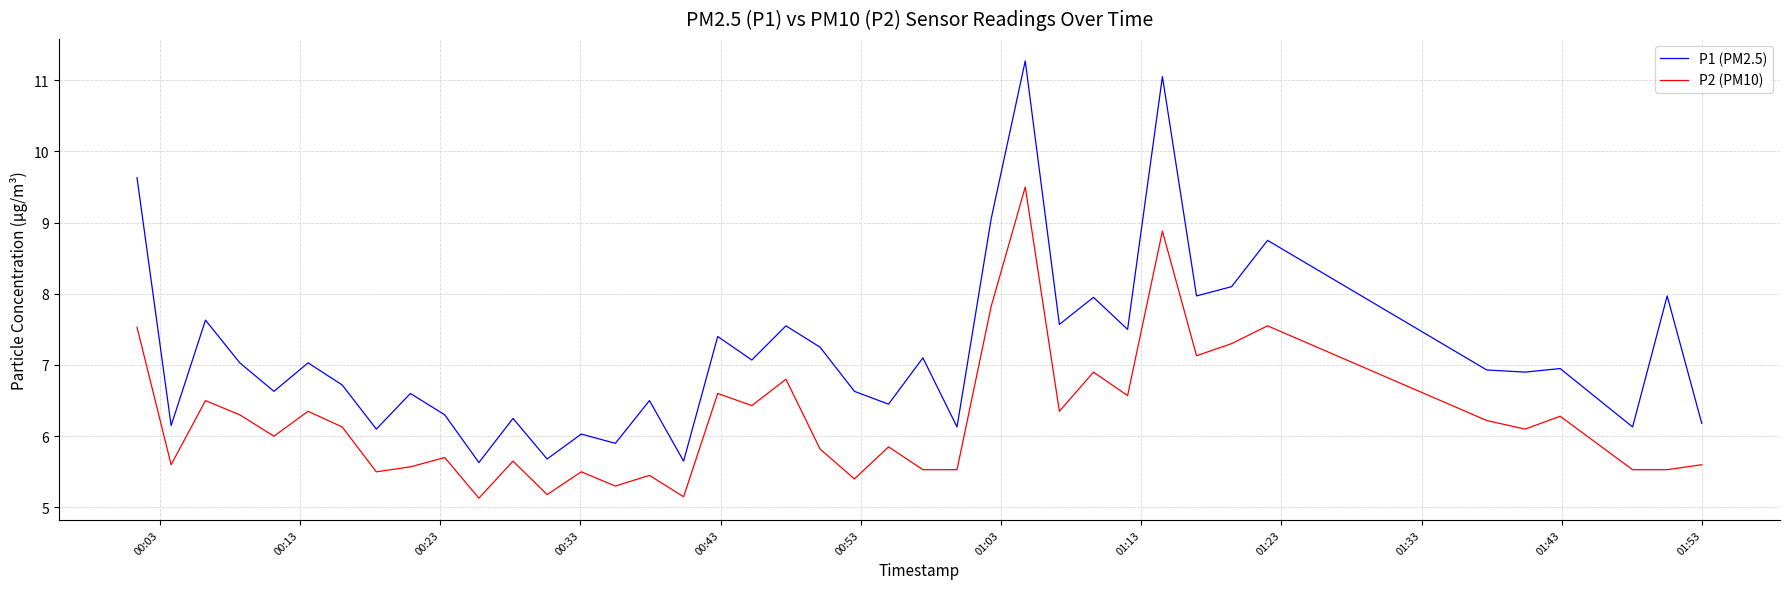

What is the maximum value shown in the chart?

11.3